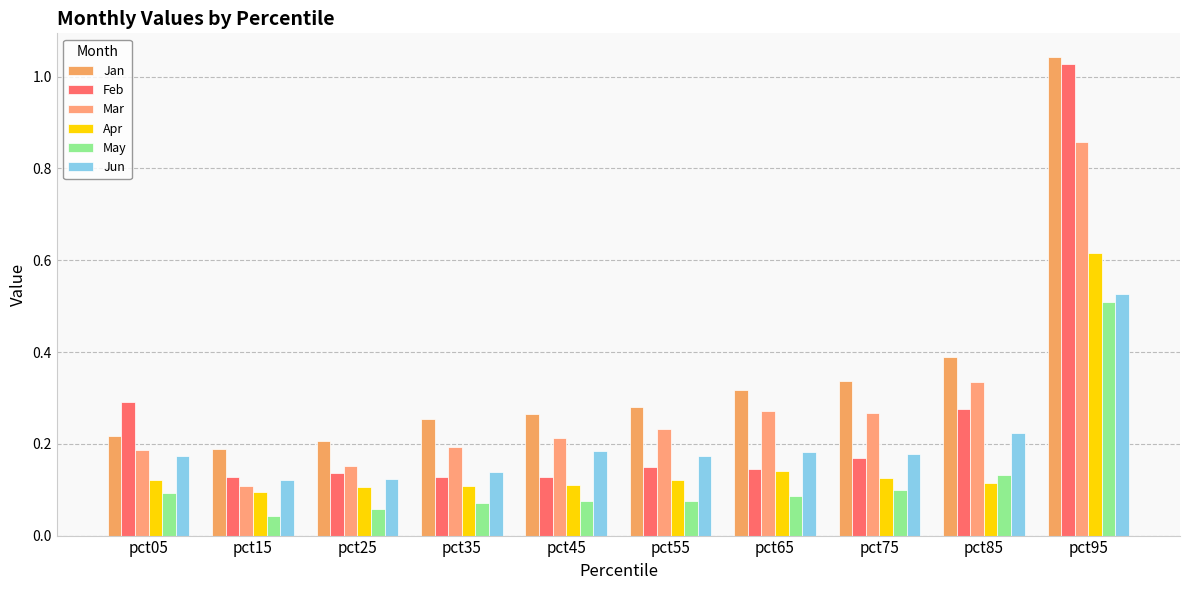

At pct75, list the series in order from smallest to largest.

May, Apr, Feb, Jun, Mar, Jan